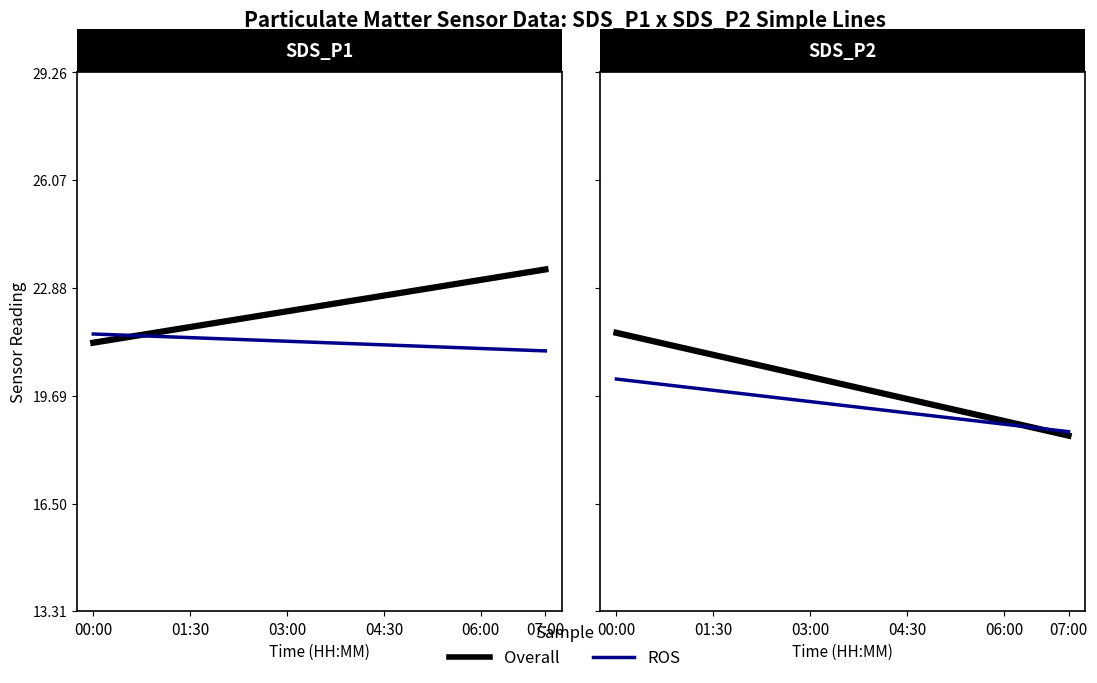

True or false: Overall has more than 1 points higher than both neighbors.

False